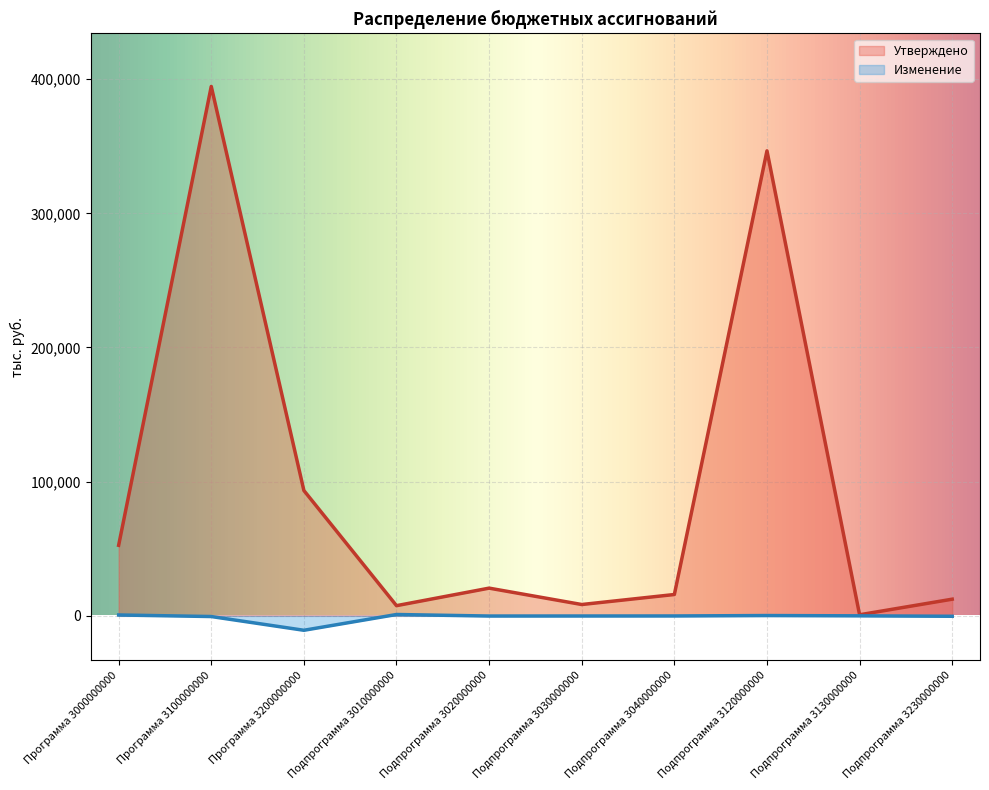

What is the value of the Изменение point at the 4th from the left?

1000.0